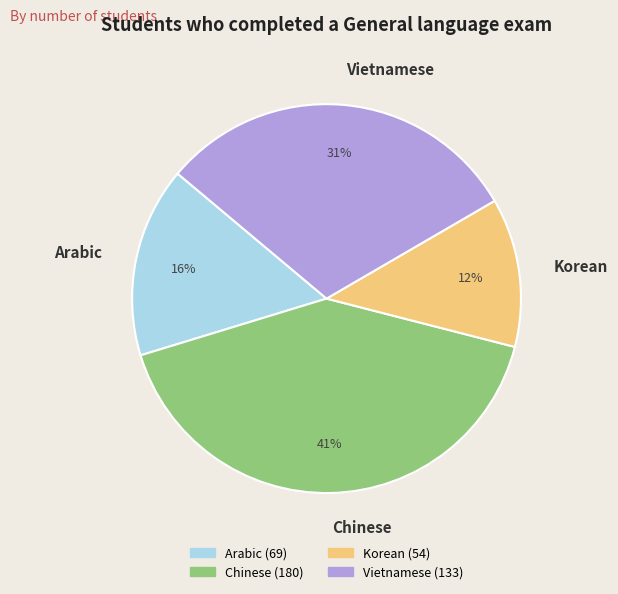

How many slices are in this pie chart?

4